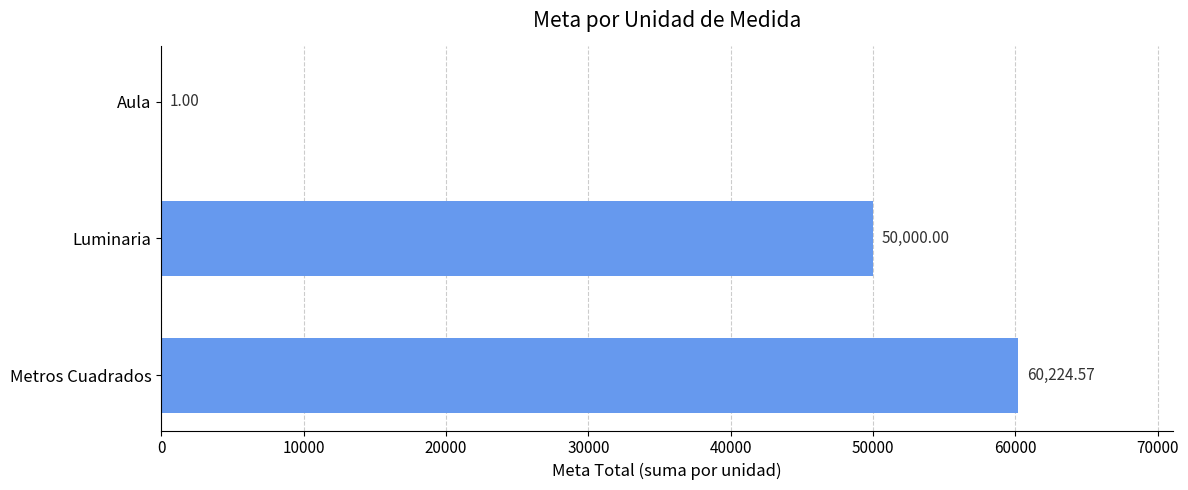

Count the number of data series in this chart.

1